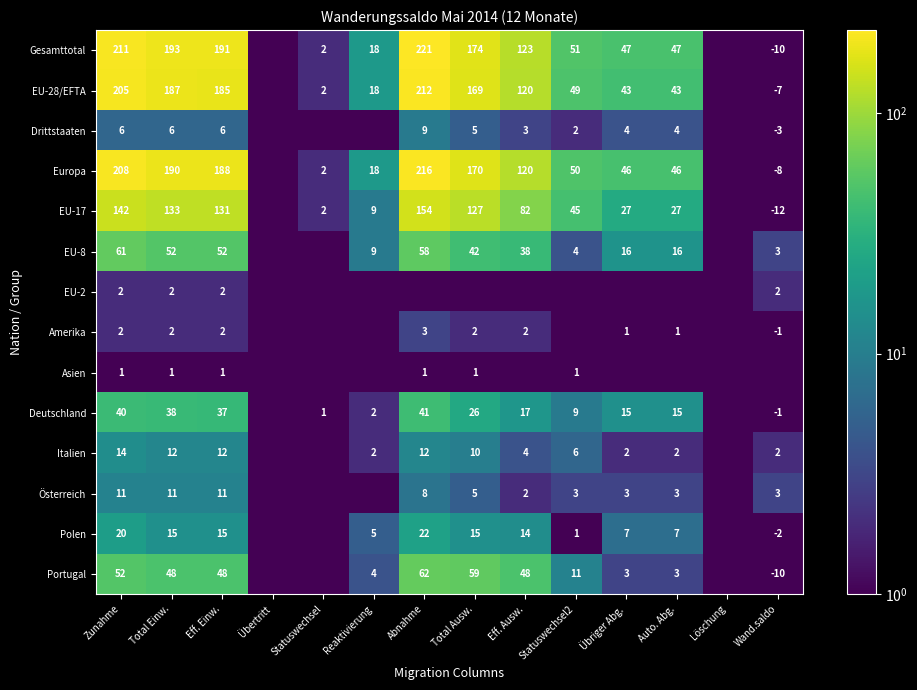

True or false: EU-8 has a value of 52.0 at Total Einw..

True